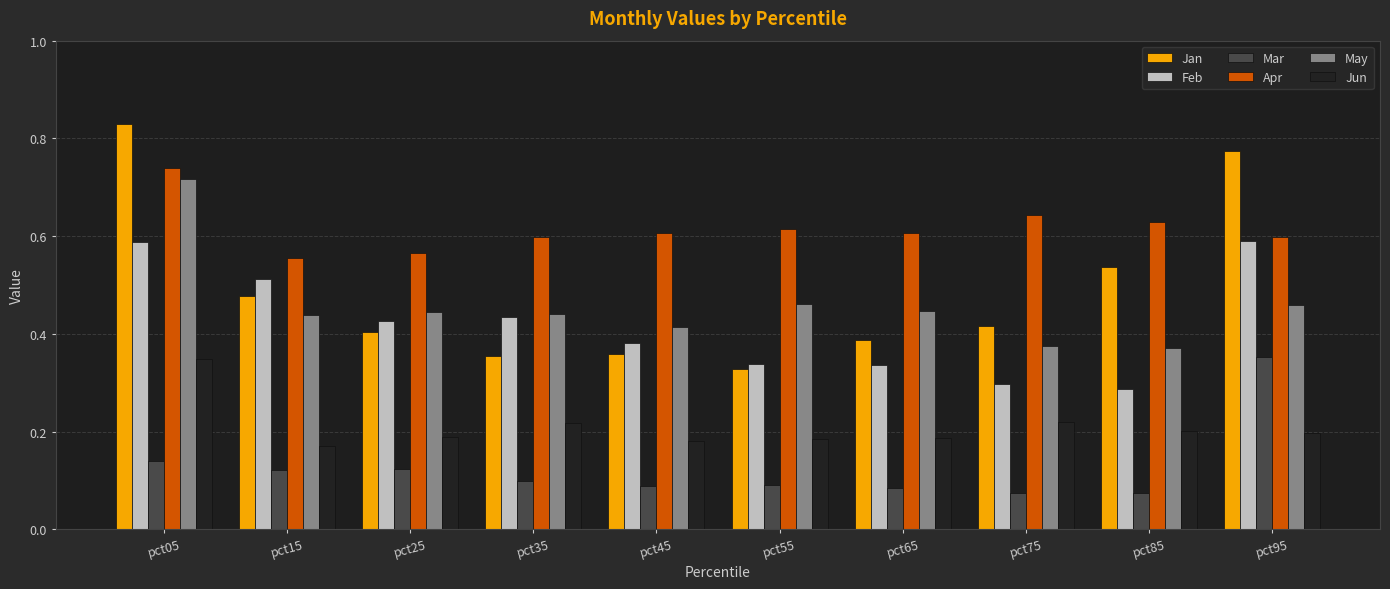

Which category has the lowest value in the Jan series?

pct55